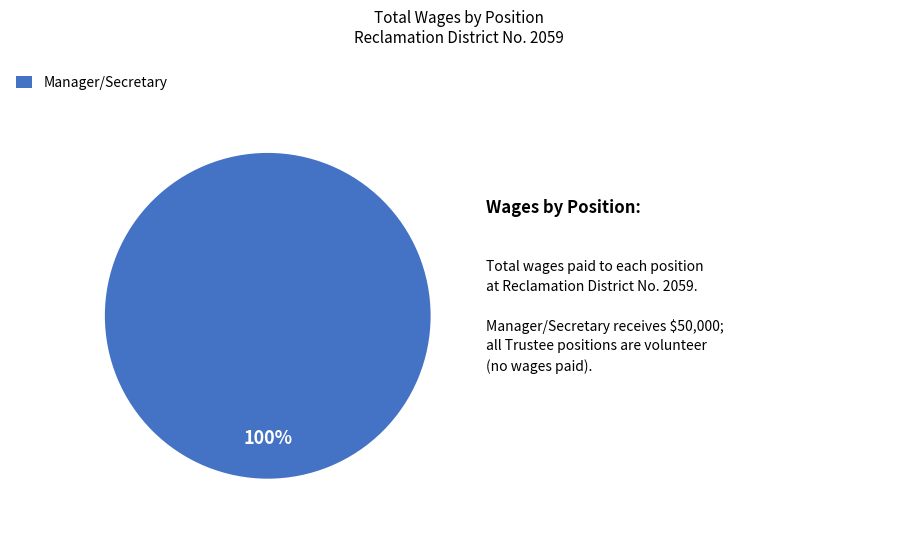

What is the majority slice?

Manager/Secretary